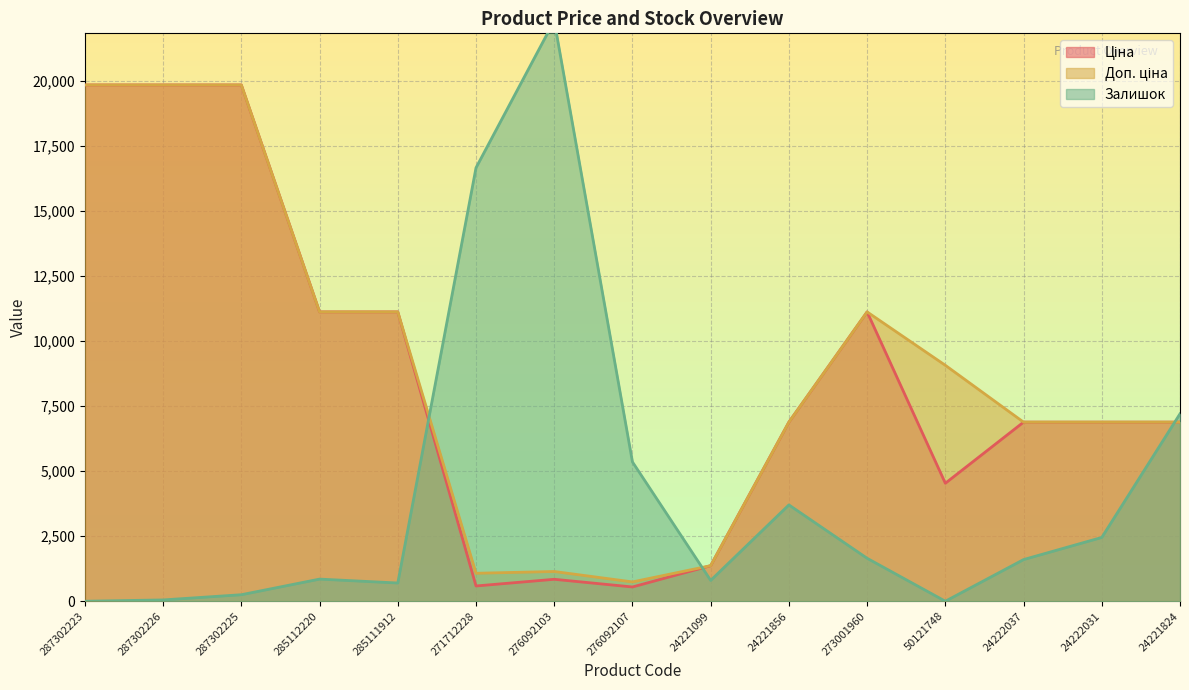

In Доп. ціна, how many points are higher than both neighbors (excluding endpoints)?

2